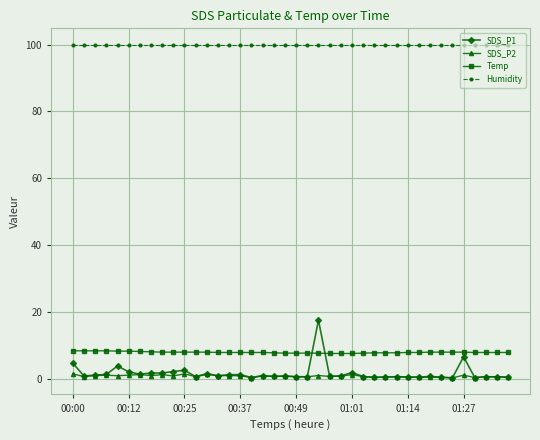

Which series has the largest total across all categories?

Humidity